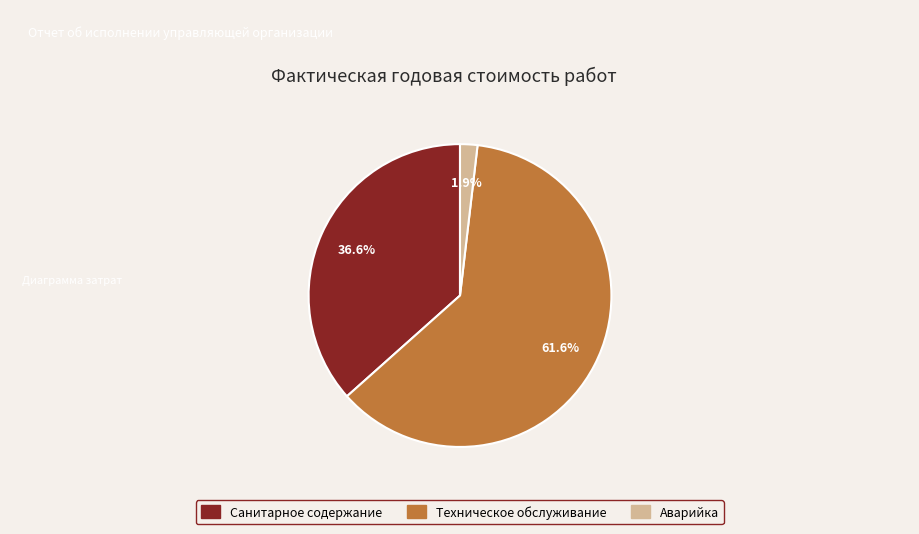

Rank the categories by value from lowest to highest.

Аварийка, Санитарное содержание, Техническое обслуживание